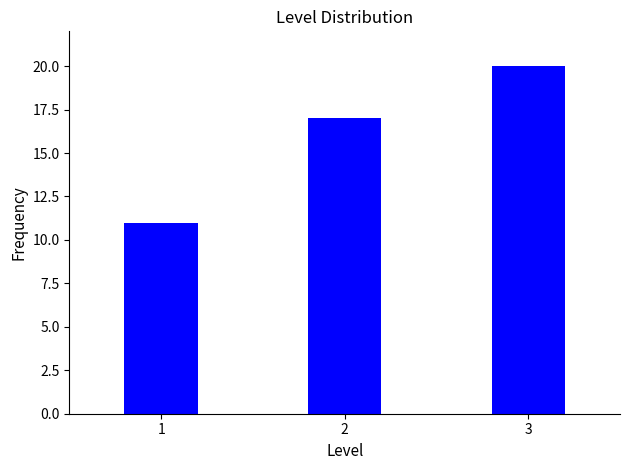

Reading left to right, list all the values displayed in this chart.

1=11	2=17	3=20